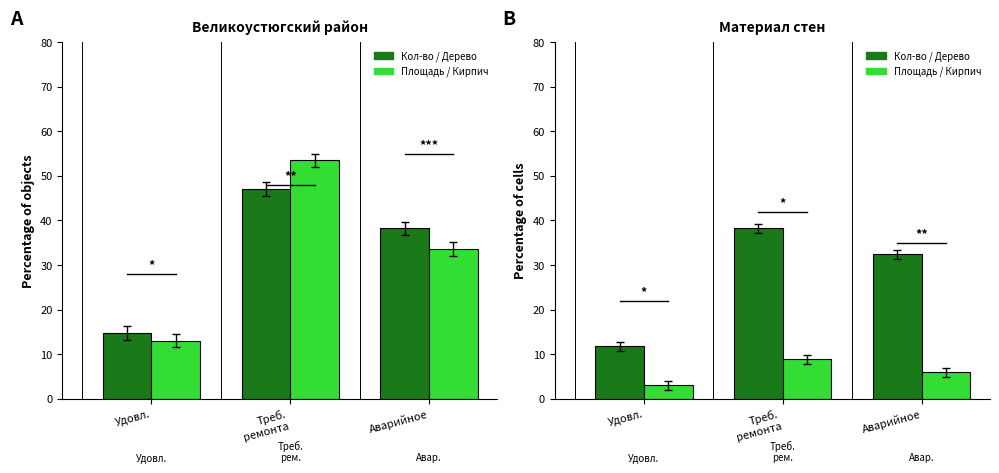

Is the value of Дерево at Аварийное greater than the value of Кирпич at Аварийное?

Yes